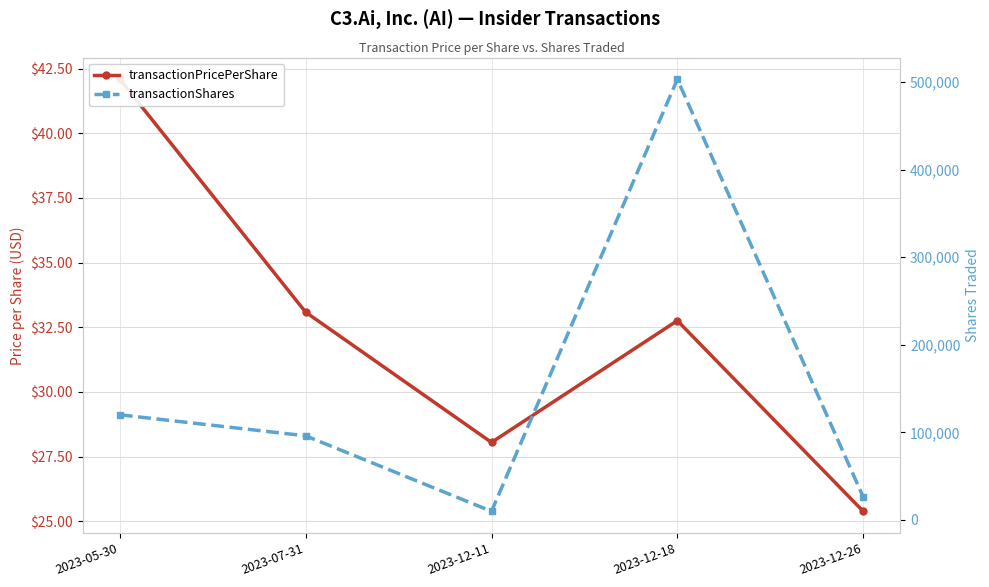

What is the value of the transactionShares point at the 1st from the left?

120000.0